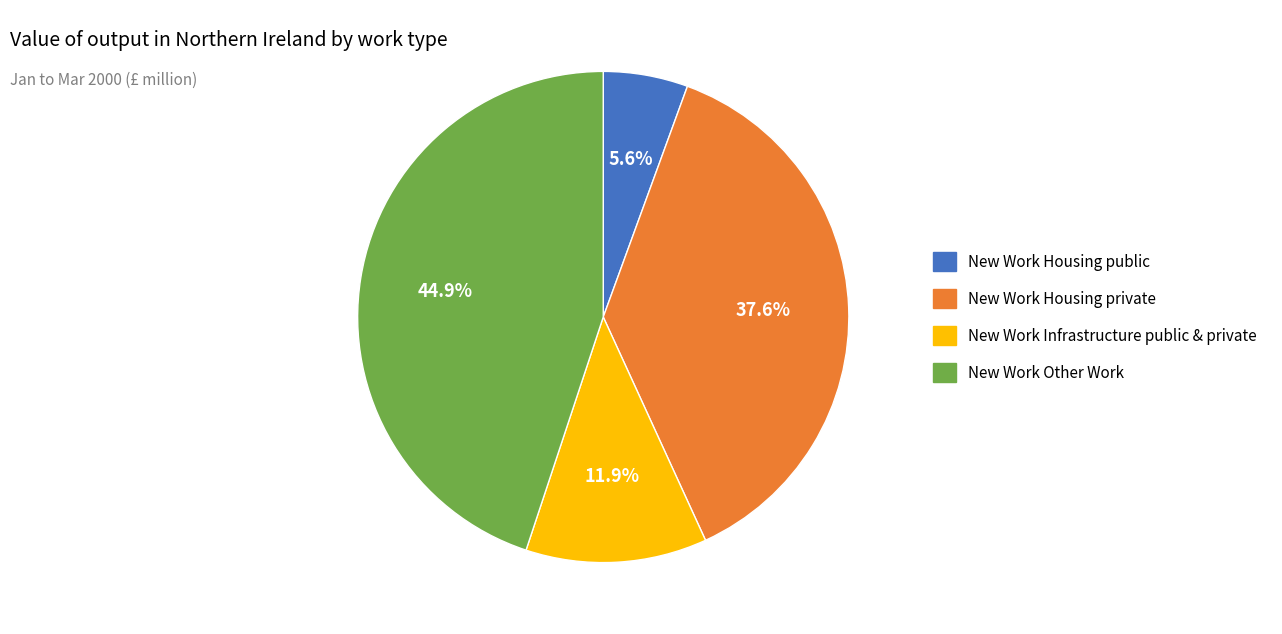

Is there any slice that represents more than half of the pie?

No